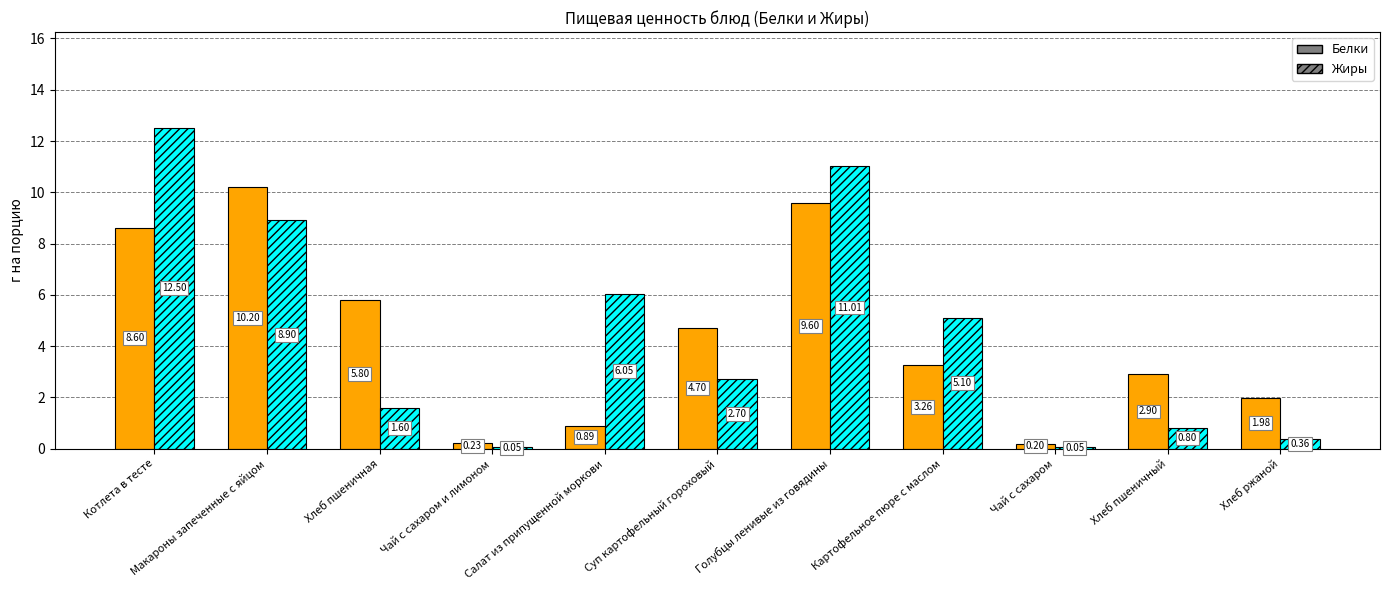

How many categories are shown in the chart?

11